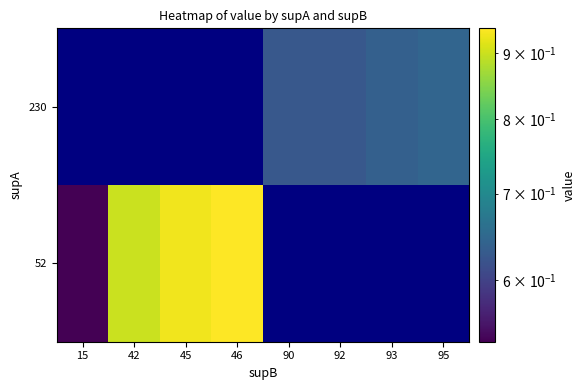

At which label does 52 reach its minimum?

15